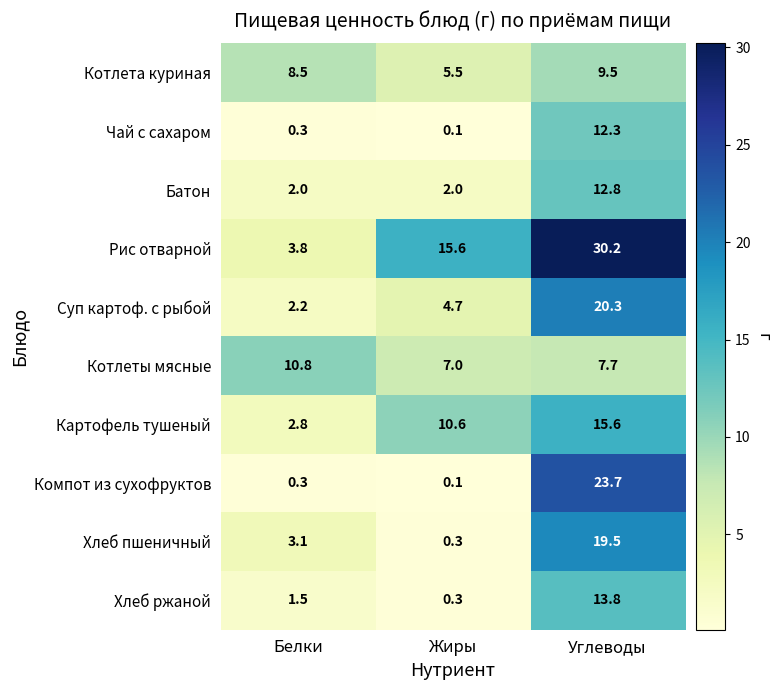

Which series has the largest range (max minus min)?

Рис отварной